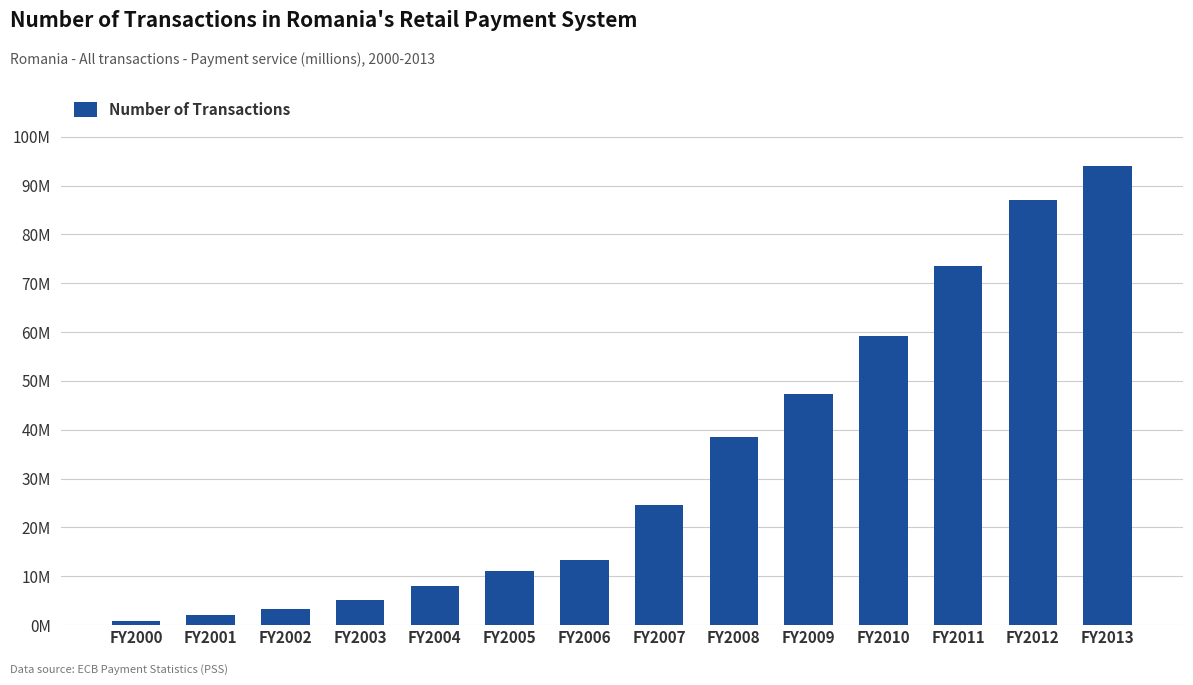

Between FY2011 and FY2002, which is larger?

FY2011